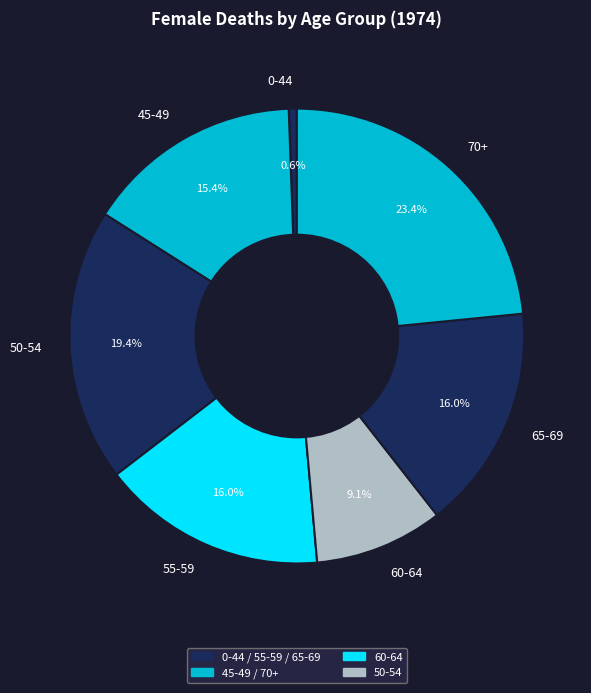

Count the number of slices in the pie.

7